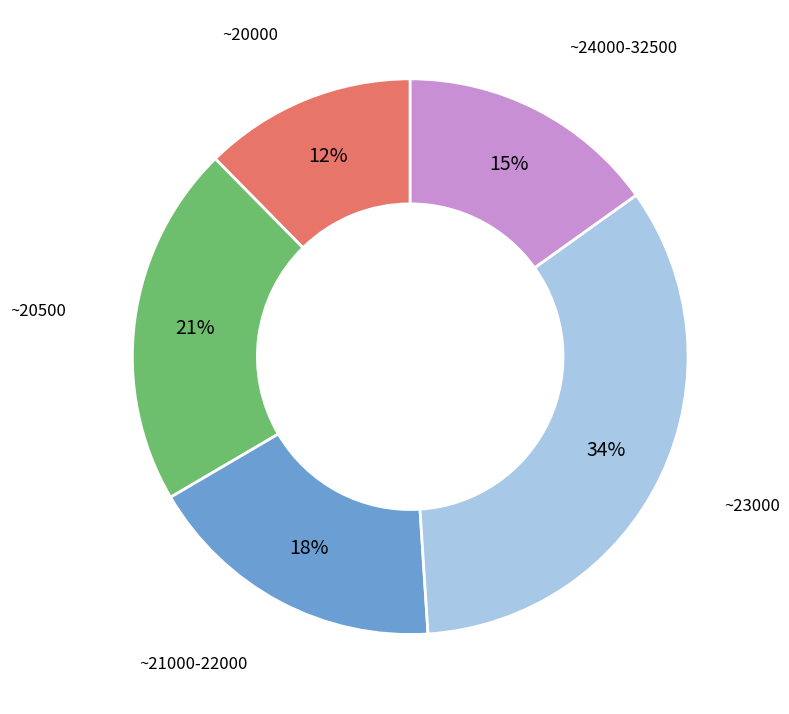

Is there any slice that represents more than half of the pie?

No